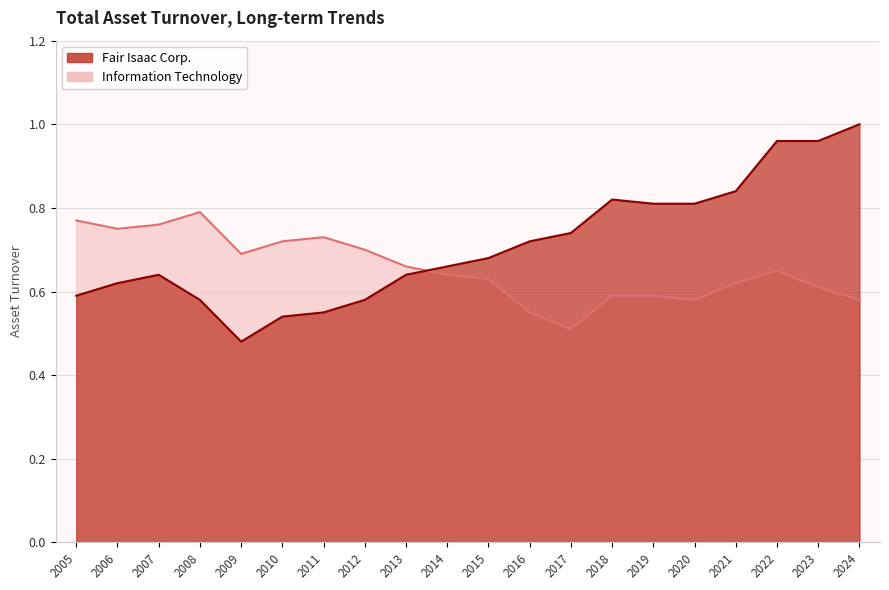

The Fair Isaac Corp. series shows 0.5 at 2010. True or false?

True